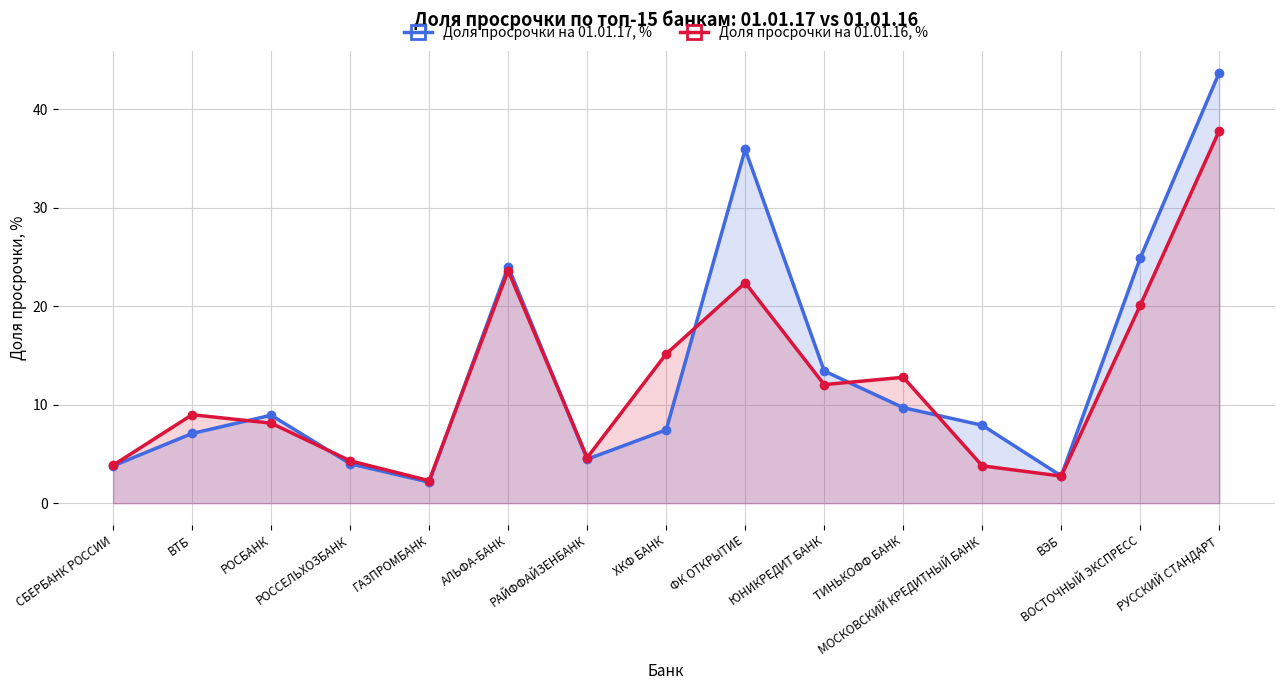

The value of Доля просрочки на 01.01.17, % at ГАЗПРОМБАНК is 0.9. True or false?

False